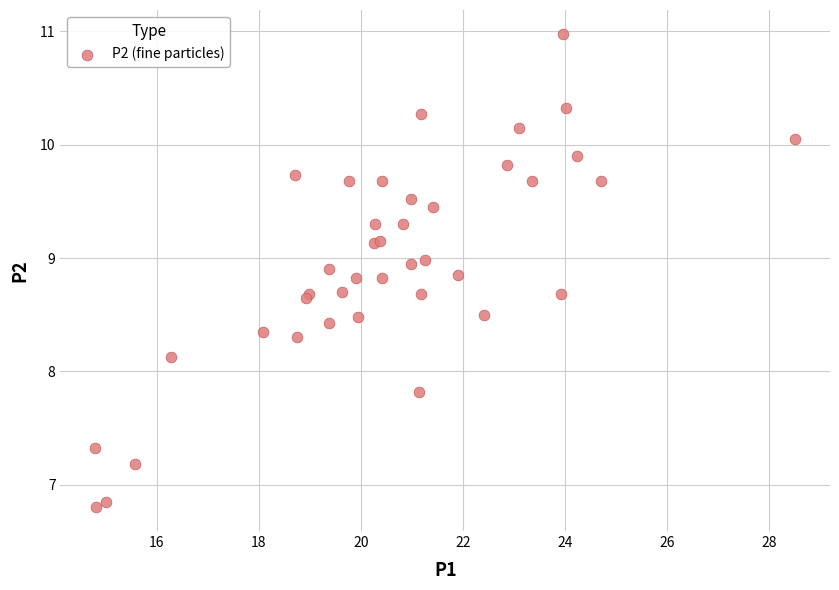

What Y value in the scatter plot is closest to 8?

8.1